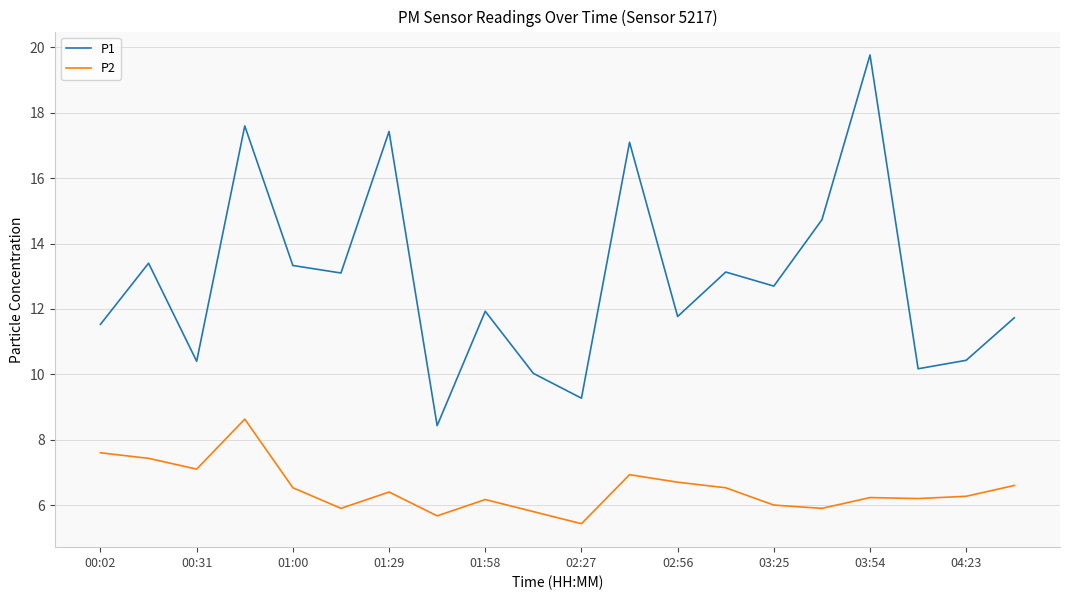

True or false: P2 and P1 intersect in this chart.

False